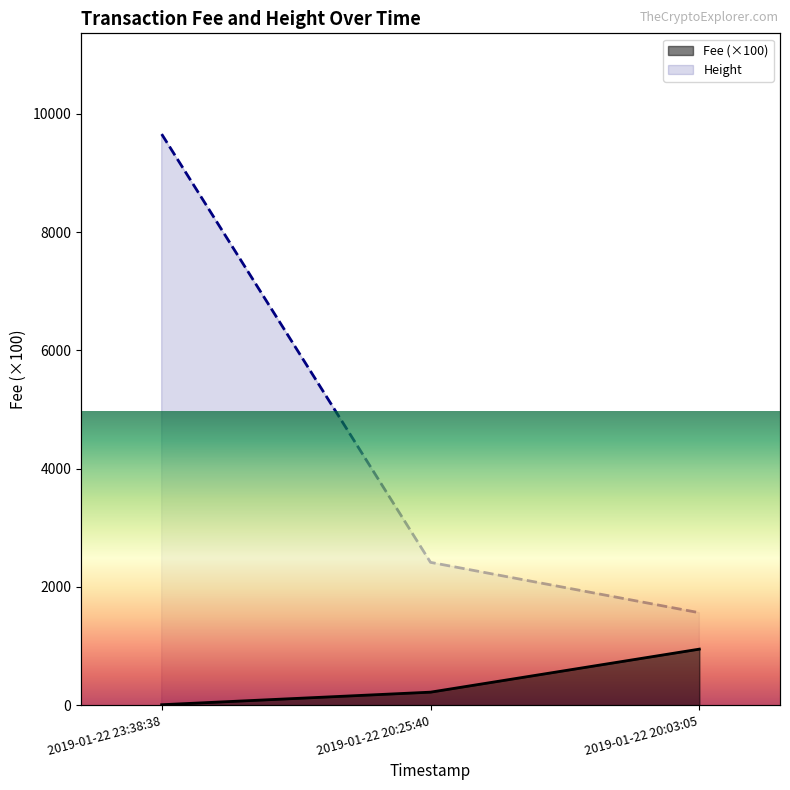

Which series has the largest range (max minus min)?

Fee